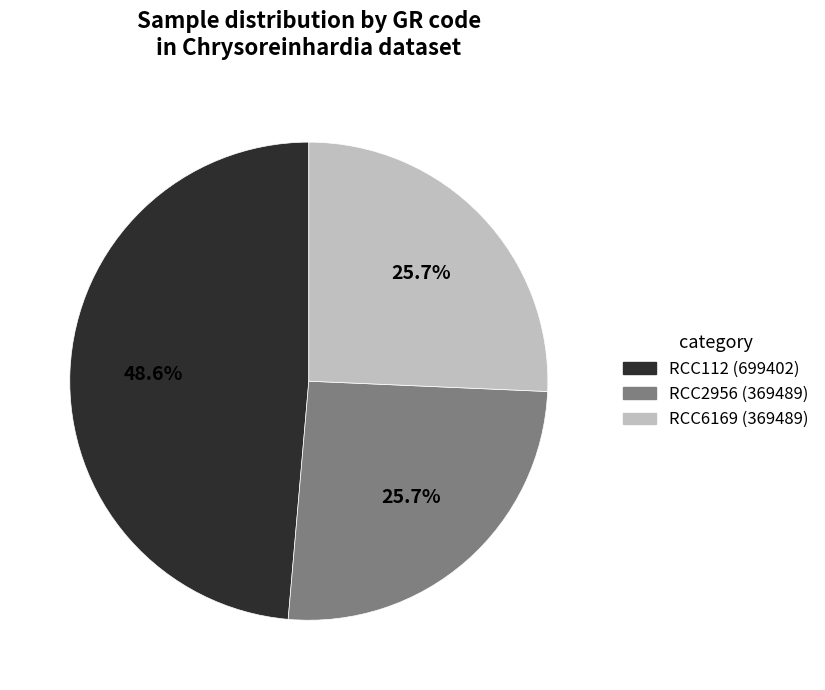

True or false: RCC112 accounts for 37% of the total.

False